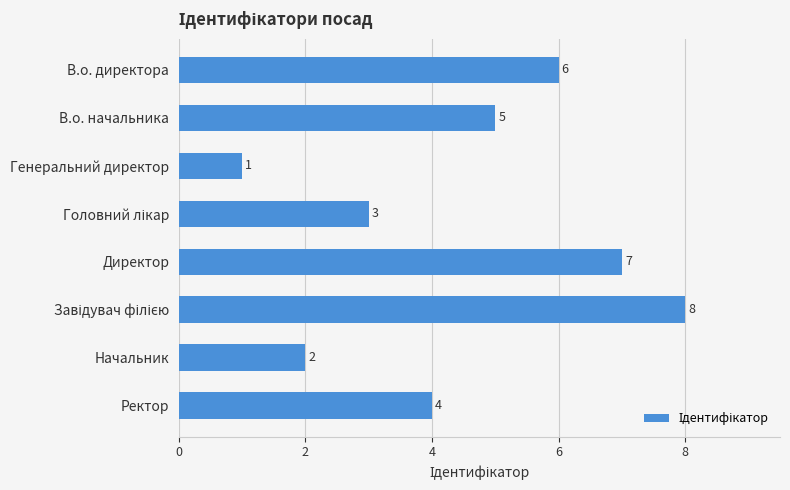

Which has a higher value, В.о. начальника or Начальник?

В.о. начальника